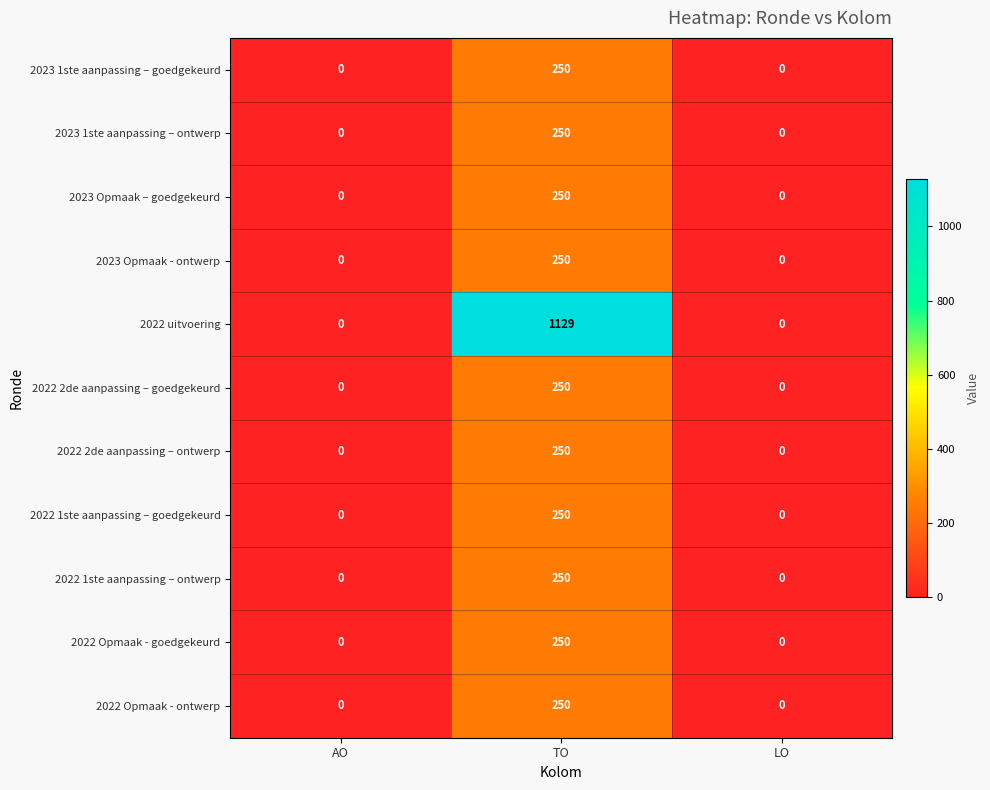

Which series has the widest spread of values?

2022 uitvoering